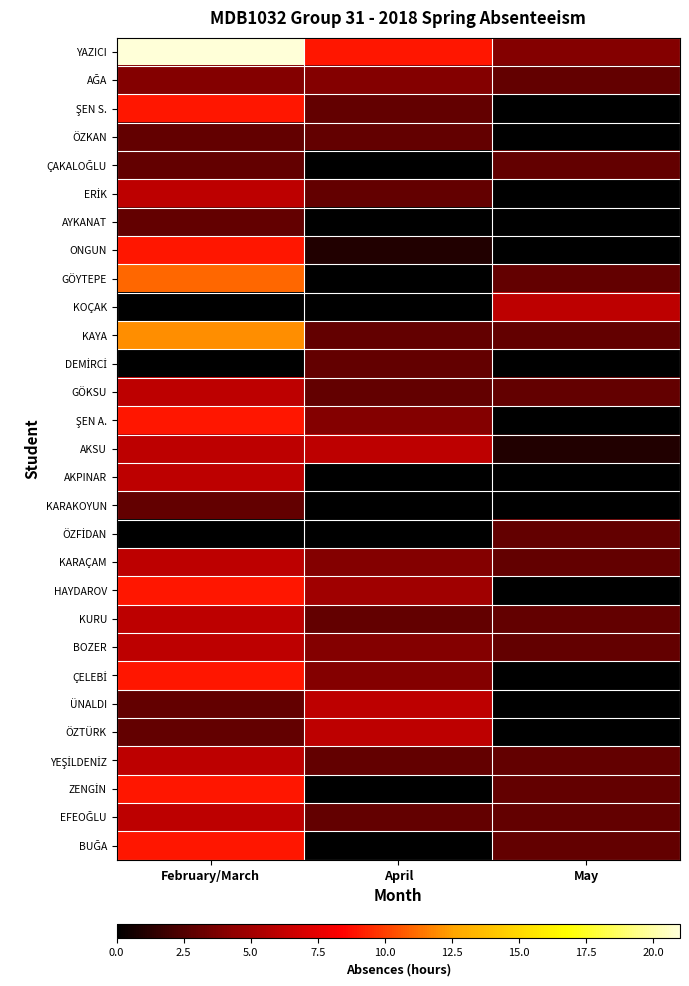

Between April and February/March, which is larger?

February/March